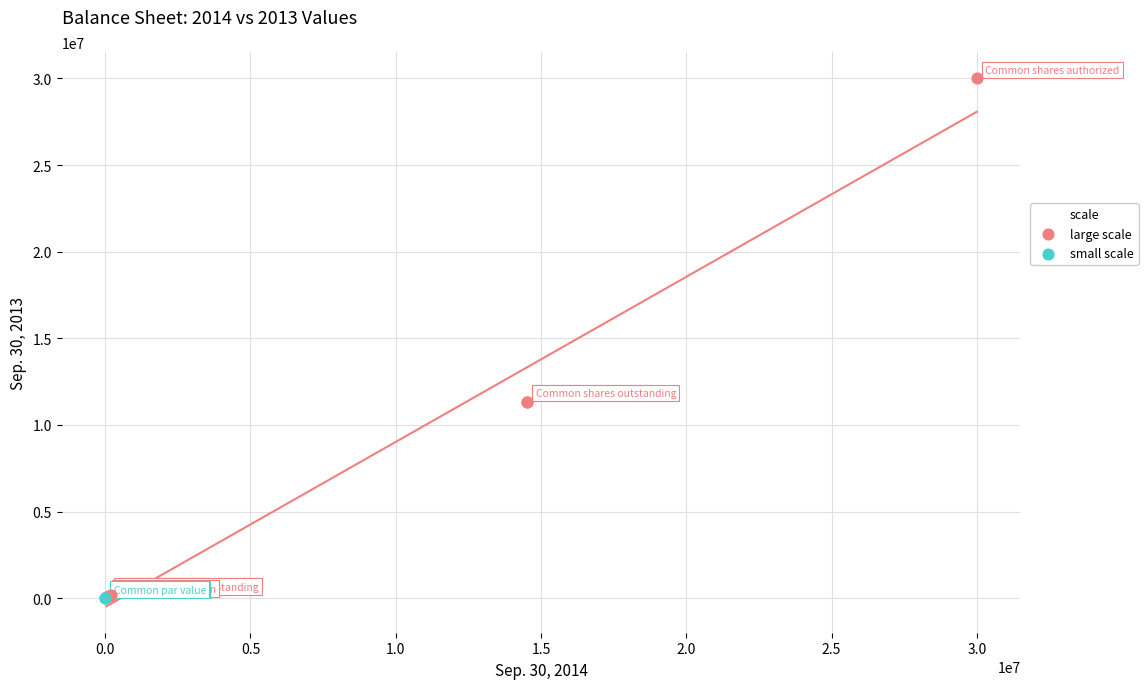

What are all the series names shown in the legend?

large scale, small scale